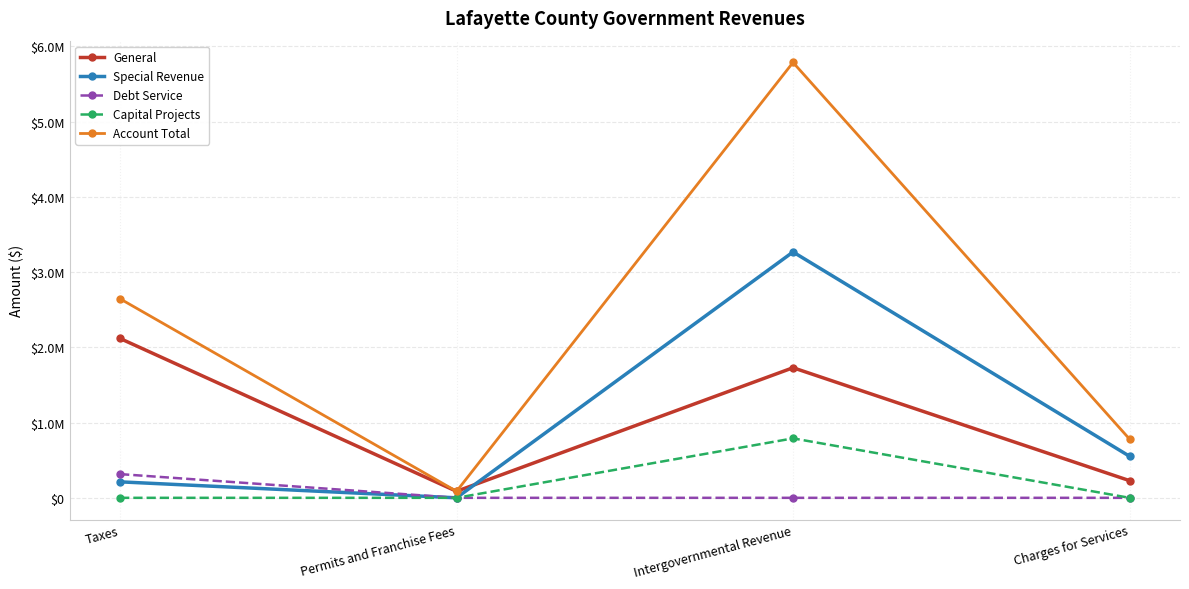

Rank the series by their maximum value, from highest to lowest.

Account Total, Special Revenue, General, Capital Projects, Debt Service